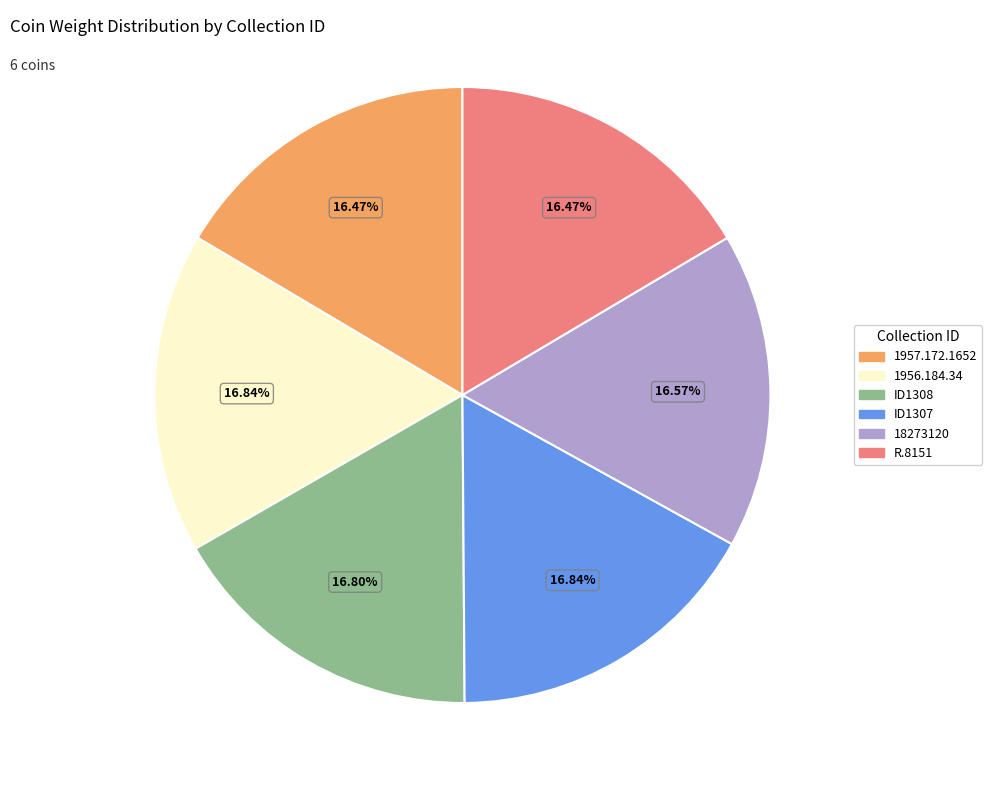

True or false: ID1308 accounts for 27% of the total.

False